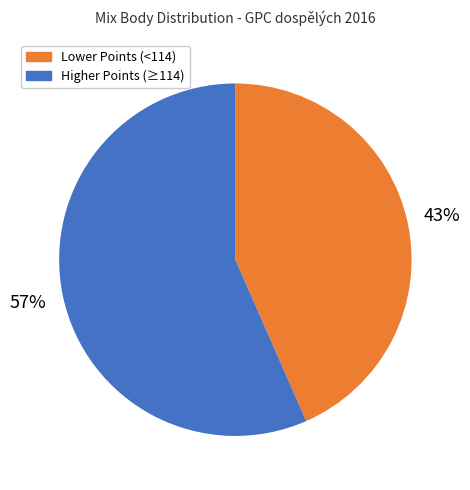

What percentage is the Higher Points (≥114) slice, to the nearest percent?

57%